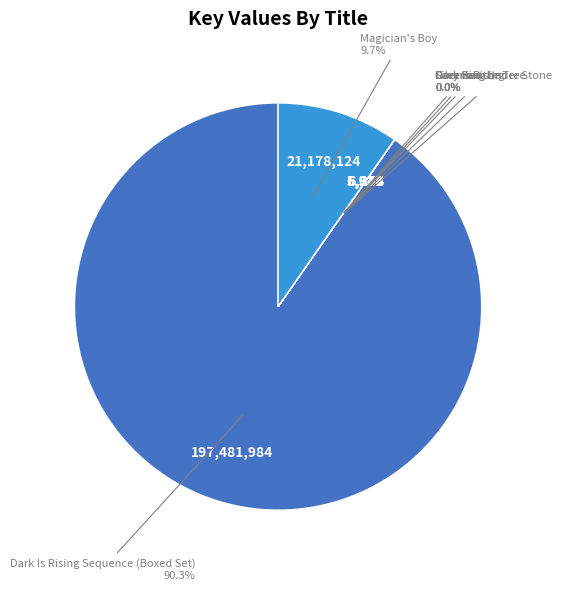

Does any single category account for the majority?

Yes